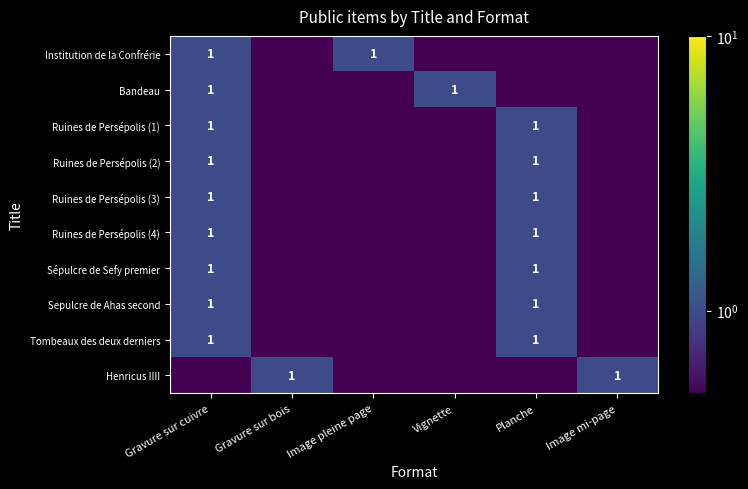

Between Image mi-page and Gravure sur bois, which is larger?

Image mi-page